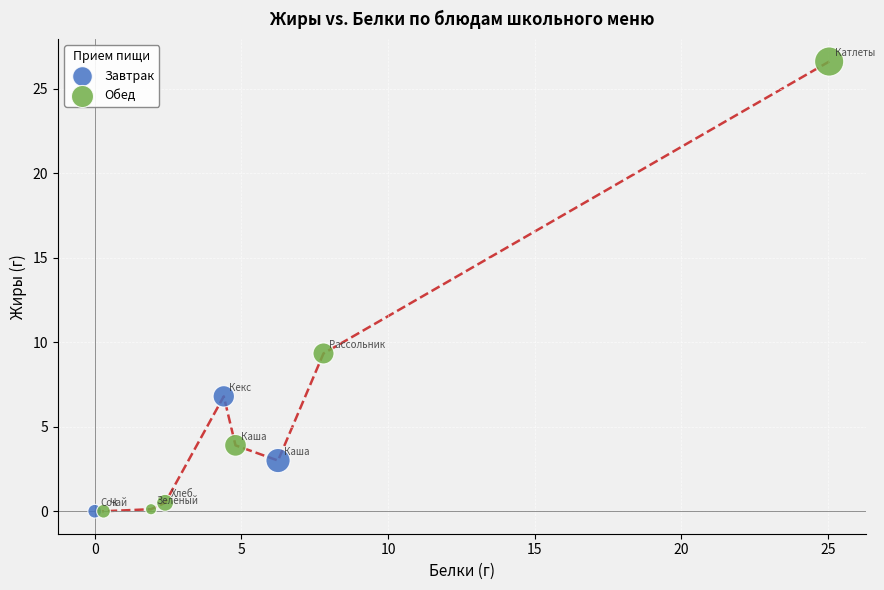

Which series has the largest Y range (max minus min)?

Обед